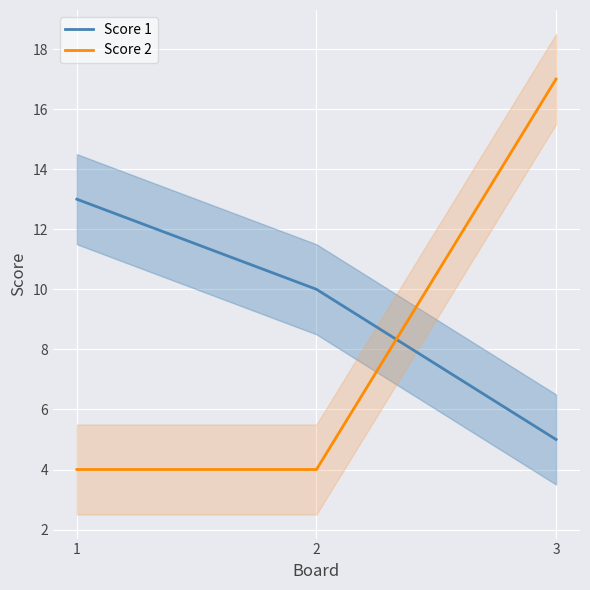

Is the value of Score 2 at 2 greater than the value of Score 1 at 1?

No